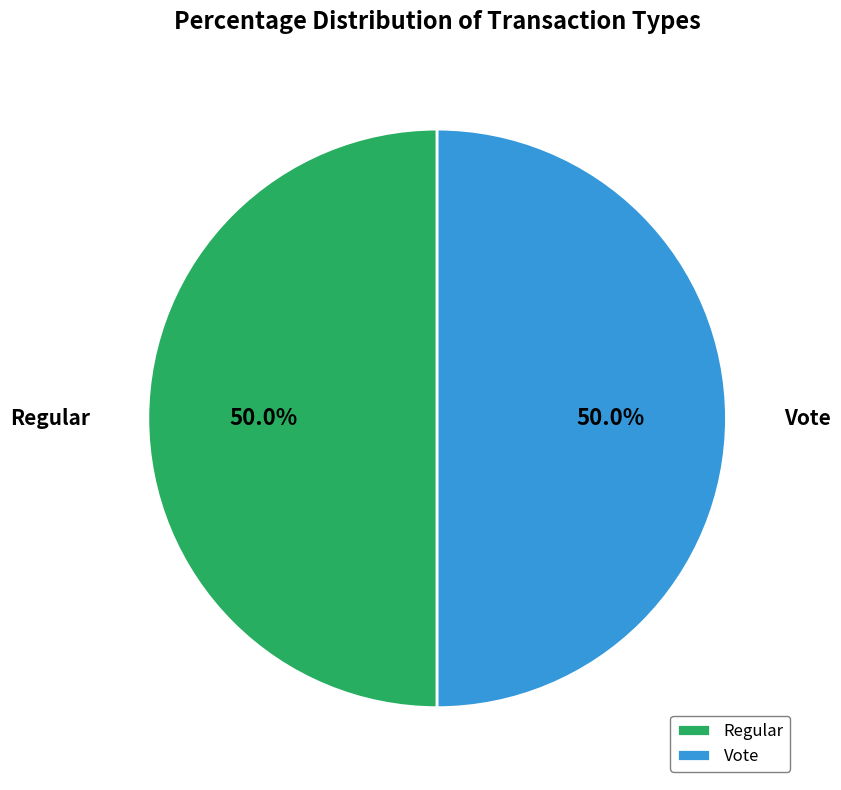

Approximately how many times larger is the value at Regular compared to Vote?

1.0